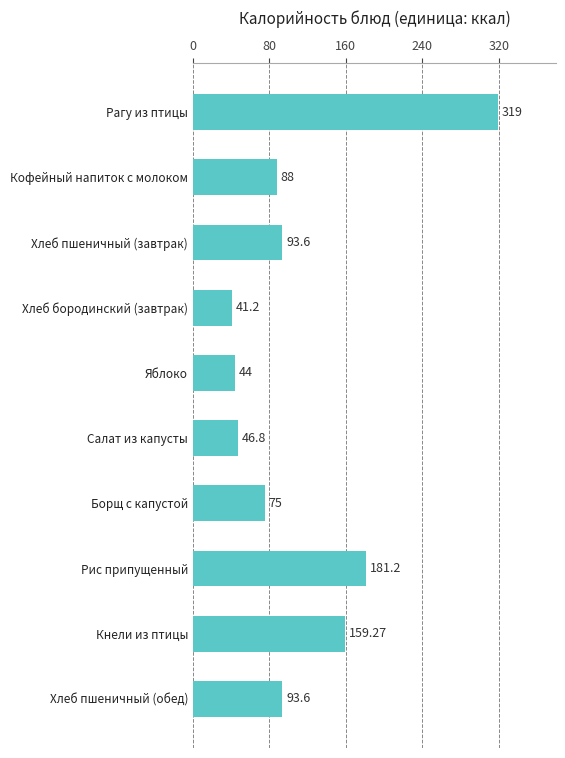

What is the change in value from Хлеб бородинский (завтрак) to Хлеб пшеничный (завтрак)?

+52.4